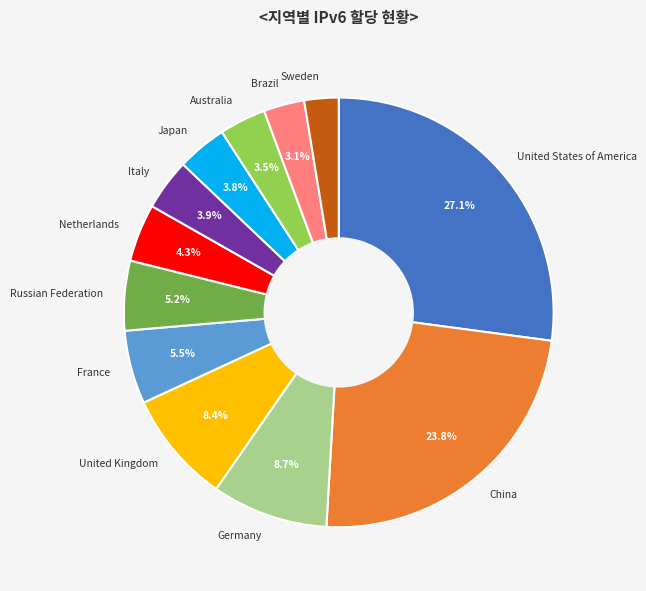

Is United Kingdom the majority of the pie?

No